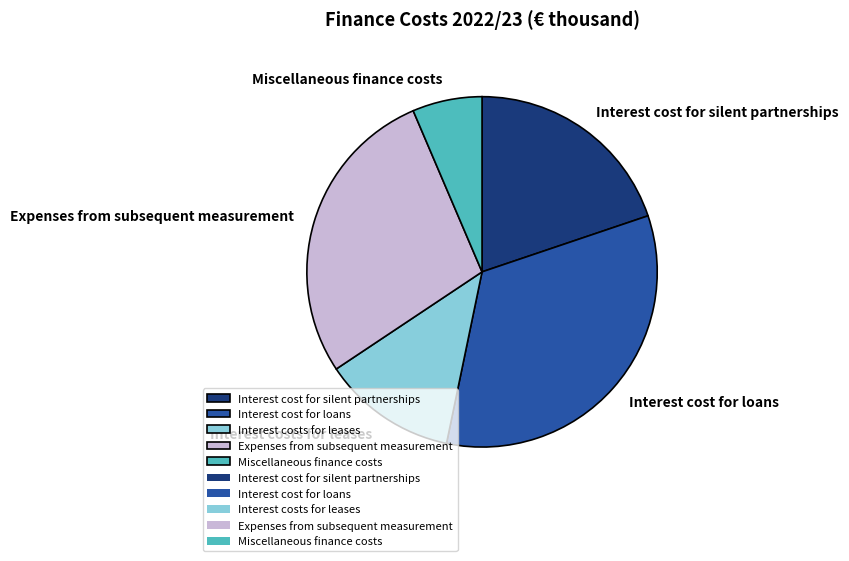

Is there a majority slice in this chart?

No